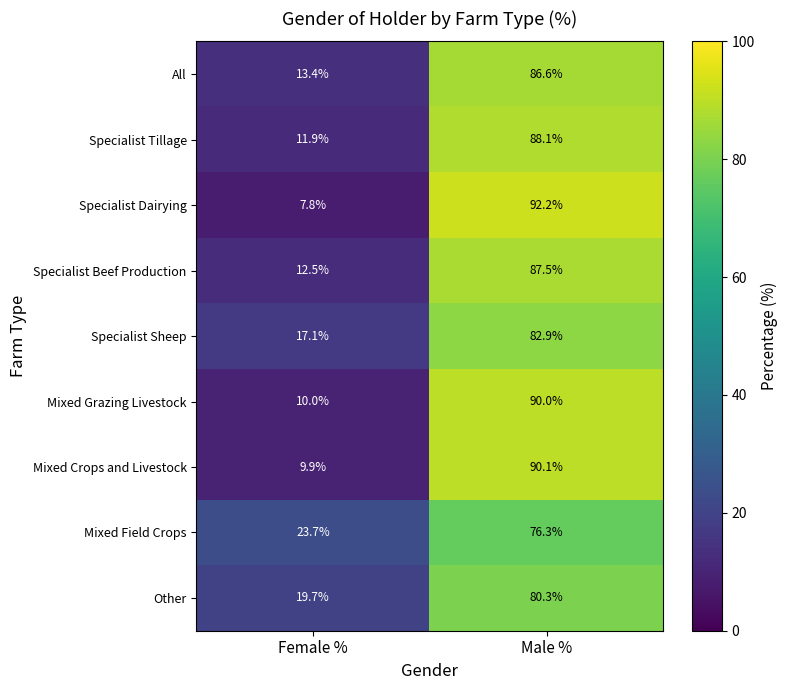

Reading left to right, list all the values displayed in this chart.

All: 13.4	86.6
Specialist Tillage: 11.9	88.1
Specialist Dairying: 7.8	92.2
Specialist Beef Production: 12.5	87.5
Specialist Sheep: 17.1	82.9
Mixed Grazing Livestock: 10.0	90.0
Mixed Crops and Livestock: 9.9	90.1
Mixed Field Crops: 23.7	76.3
Other: 19.7	80.3